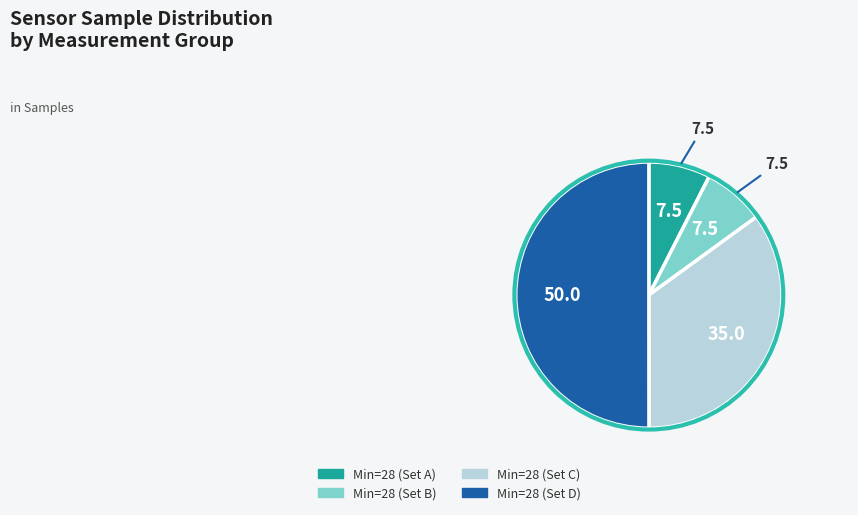

How many slices are in this pie chart?

4